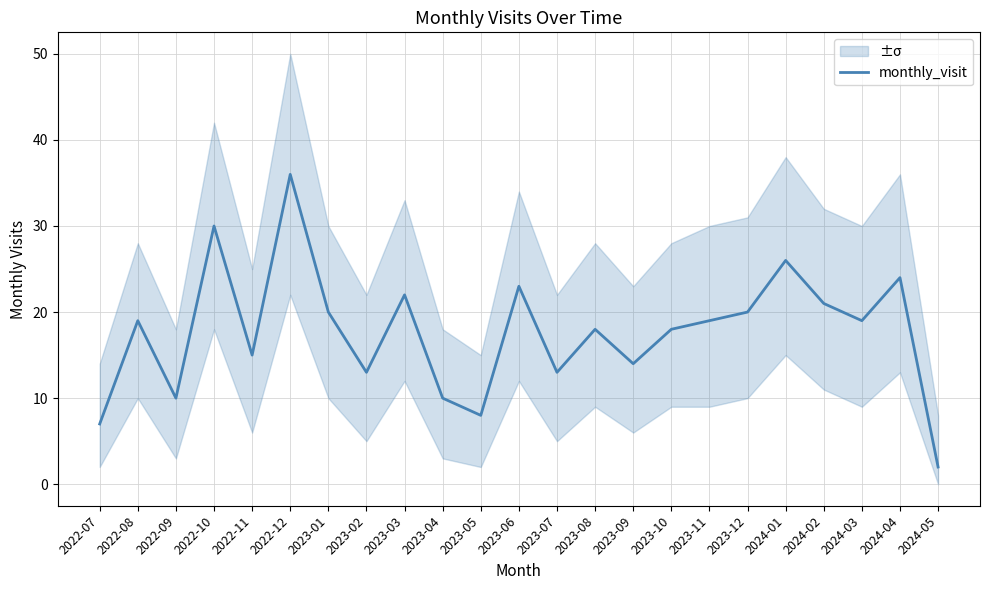

What position from the right is 2023-05?

13